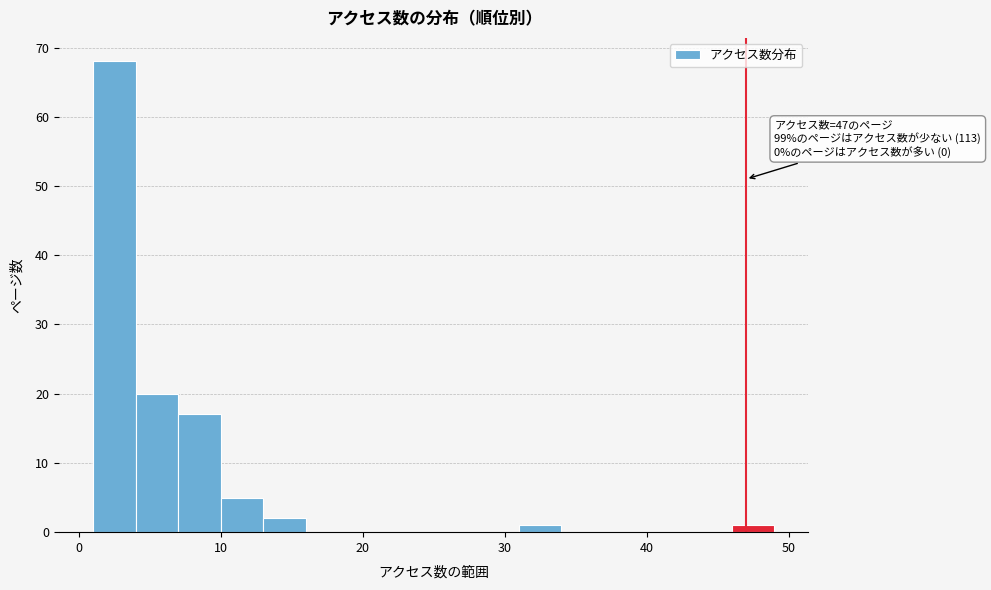

Around what value on the x-axis is the tallest bar? Give the approximate position of its centre, as read against the axis.

3